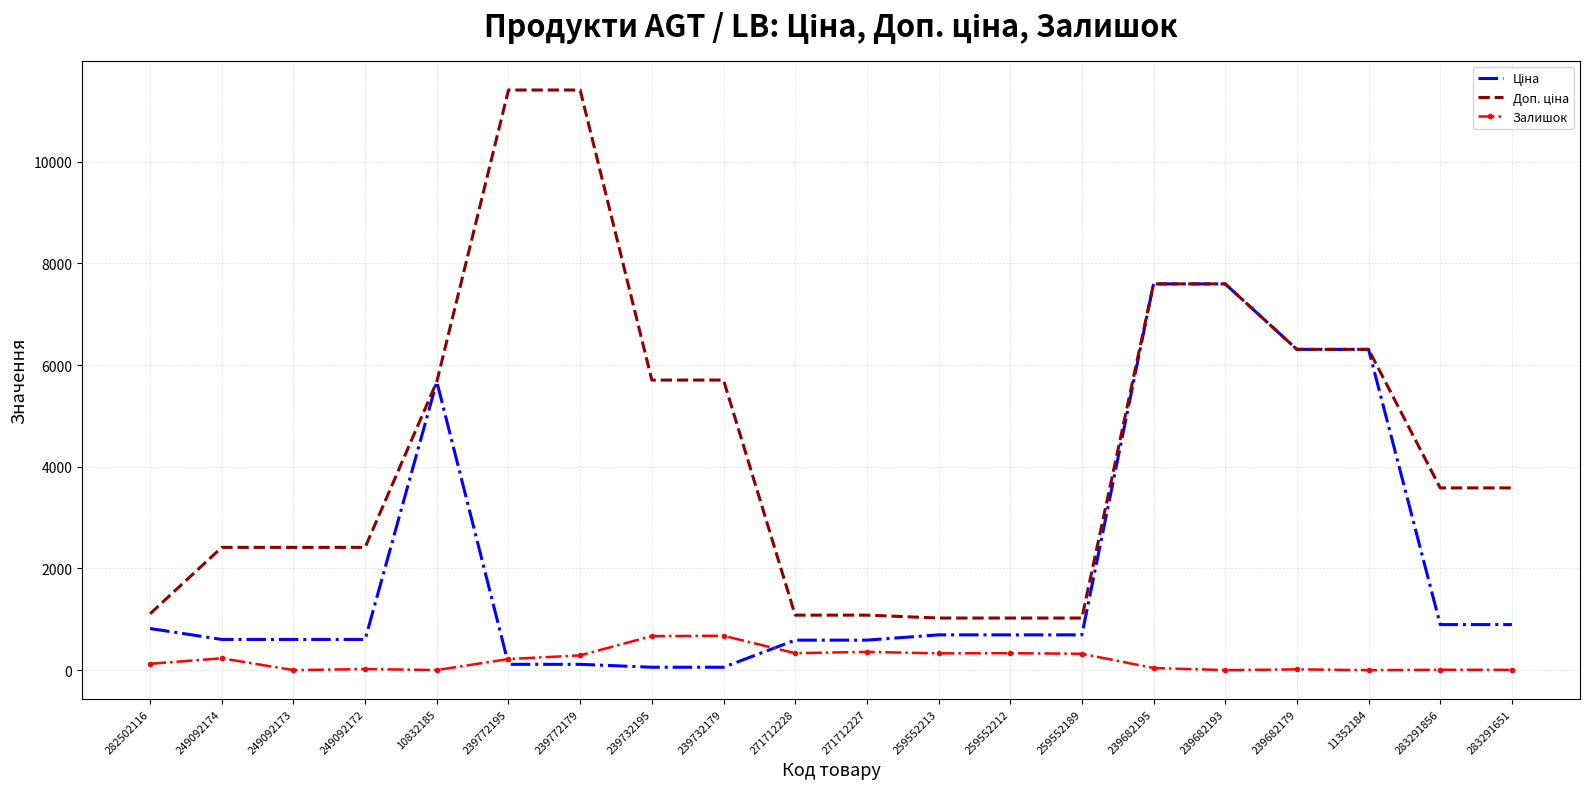

What is the maximum value shown in the chart?

11410.0